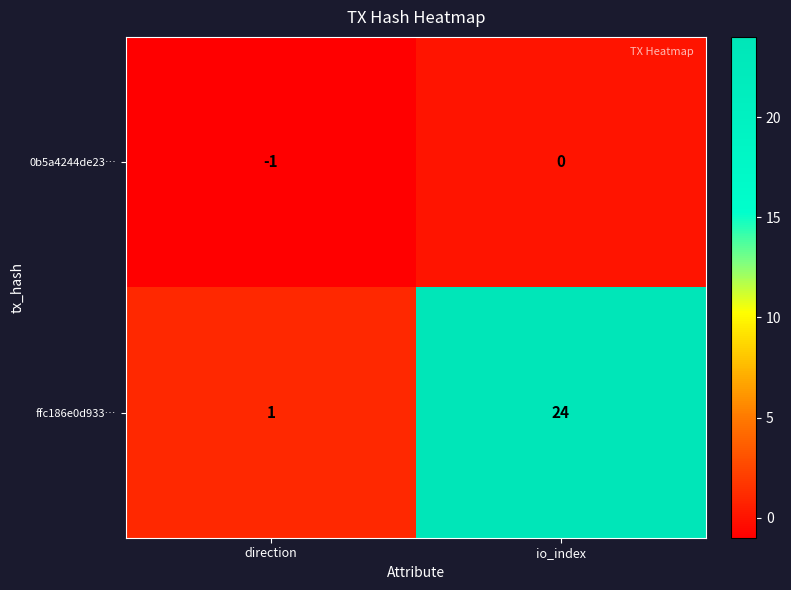

Reading right to left, list all the values displayed in this chart.

0b5a4244de23…: io_index=0	direction=-1
ffc186e0d933…: io_index=24	direction=1